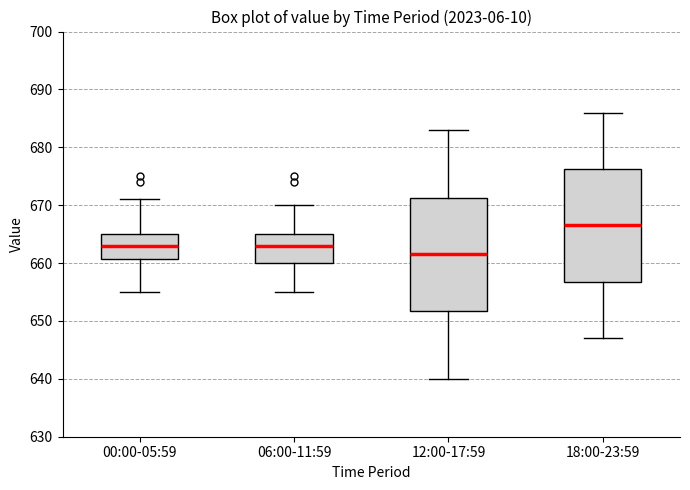

Reading left to right, read every box against the y-axis: the position of its median line, the range the box covers, and the ends of its whiskers. The values are not printed on the chart, so give them approximately, as read against the axis.

00:00-05:59: median 663, box 661 to 665, whiskers 655 to 671
06:00-11:59: median 663, box 660 to 665, whiskers 655 to 670
12:00-17:59: median 662, box 652 to 671, whiskers 640 to 683
18:00-23:59: median 667, box 657 to 676, whiskers 647 to 686